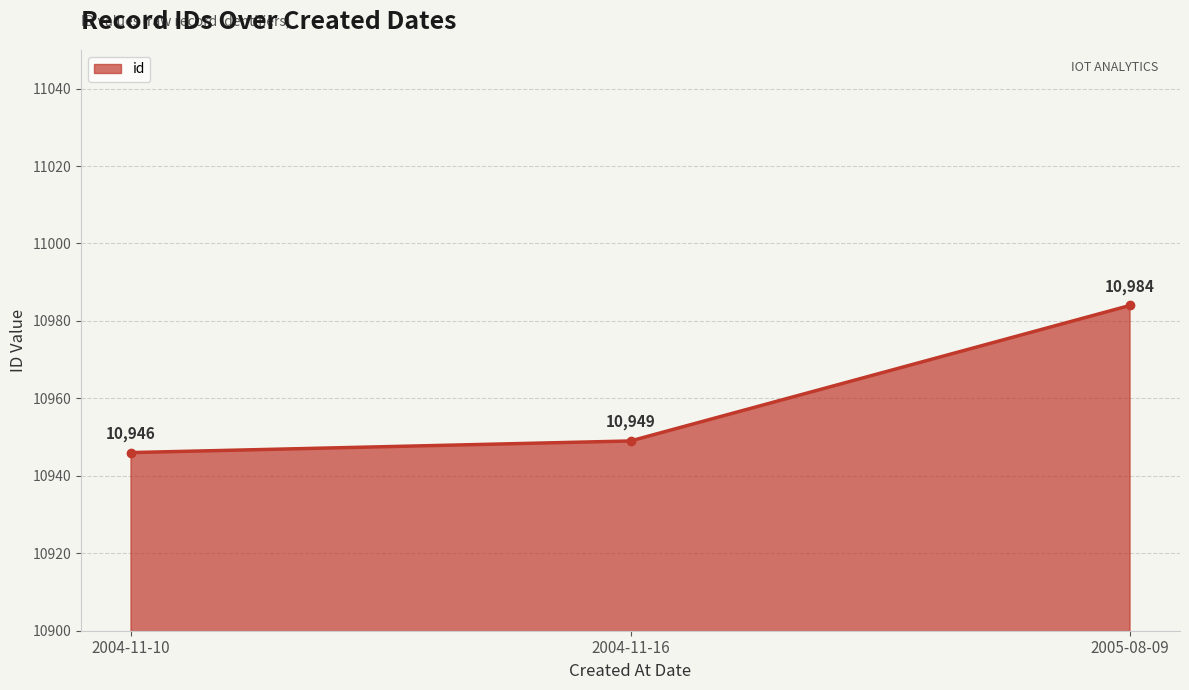

The value at 2004-11-16 is 3696. True or false?

False